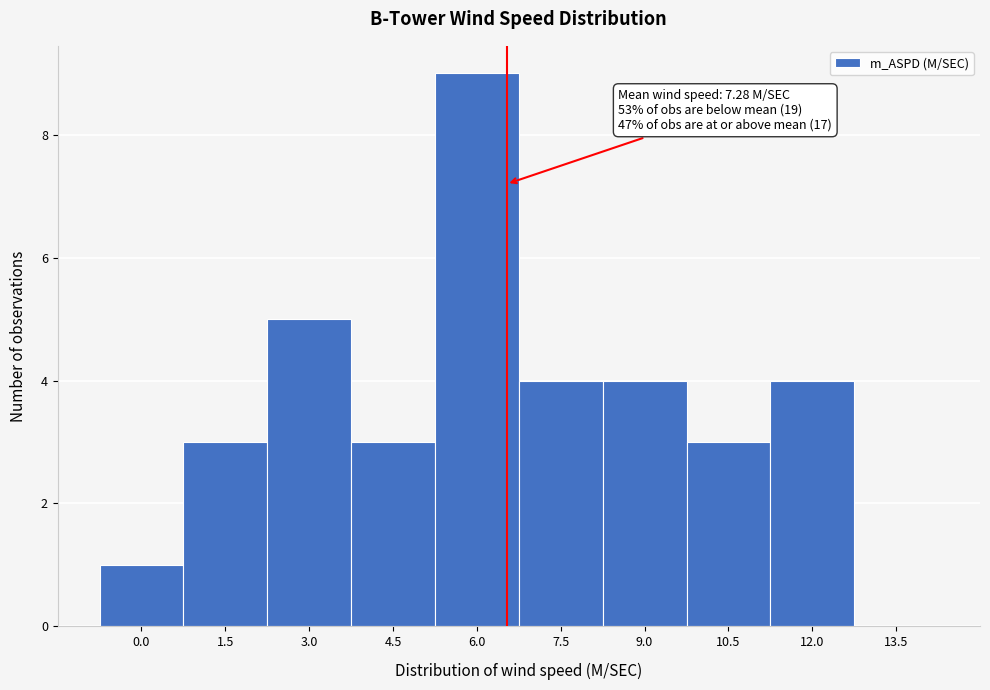

Reading left to right, extract all data points from this chart.

0.0=1	1.5=3	3.0=5	4.5=3	6.0=9	7.5=4	9.0=4	10.5=3	12.0=4	13.5=0